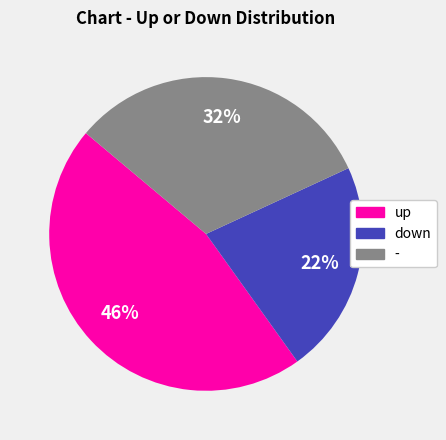

To the nearest percent, what is the combined percentage of - and up?

78%